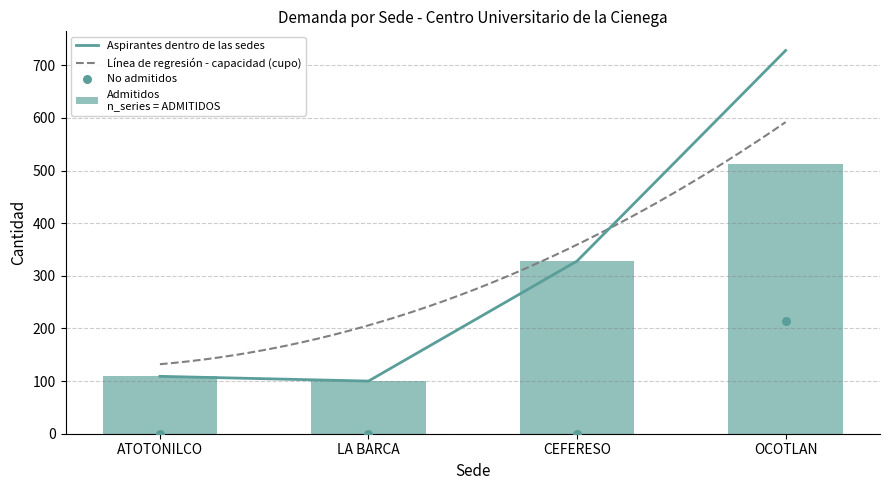

Which series reaches the minimum Y coordinate?

NO ADMITIDOS